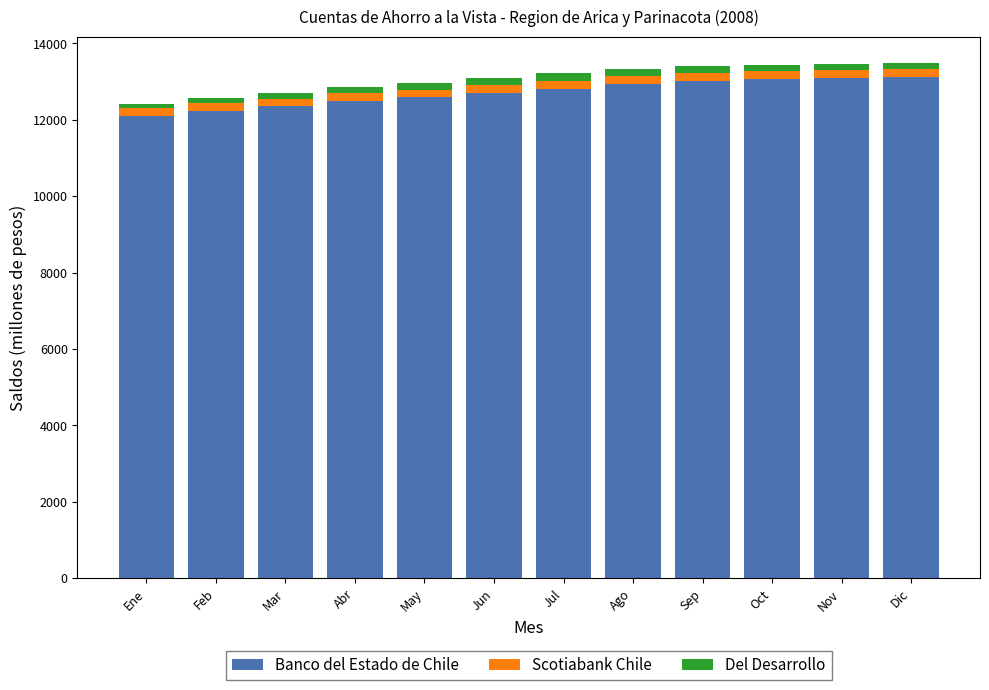

What is the average value of the Banco del Estado de Chile series?

12709